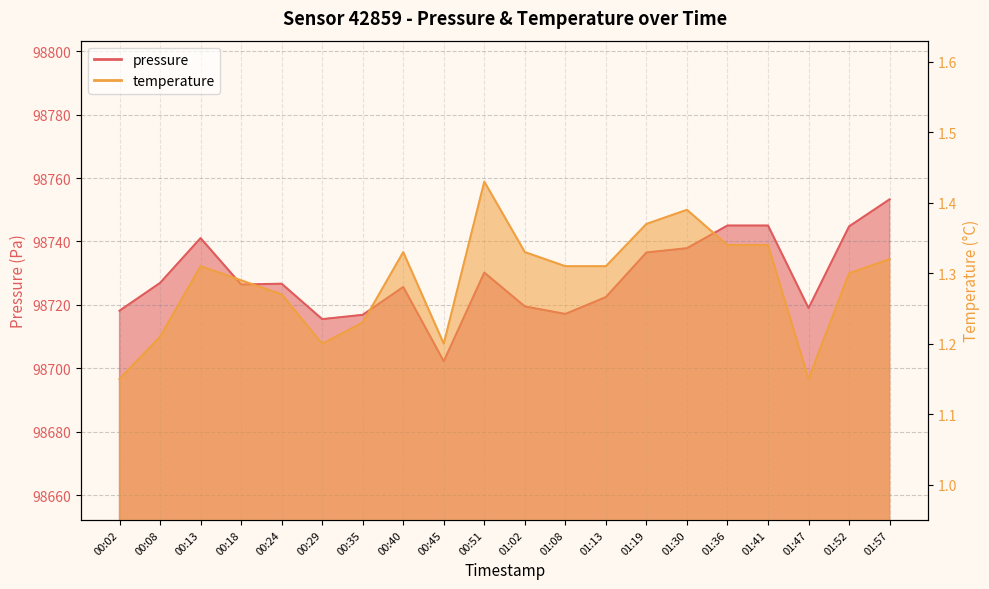

What is the difference between the maximum and second lowest values in the temperature series?

0.3